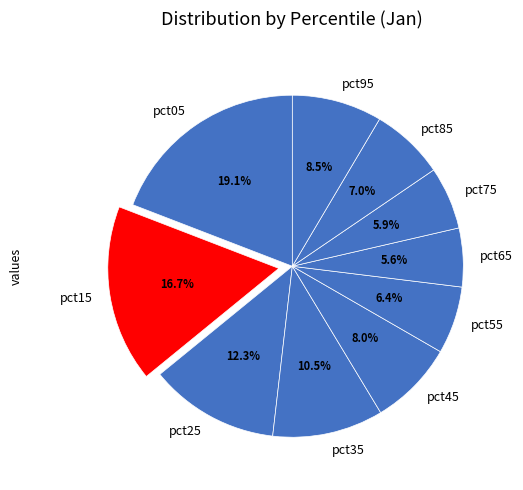

The pct55 slice represents 6% of the pie. True or false?

True